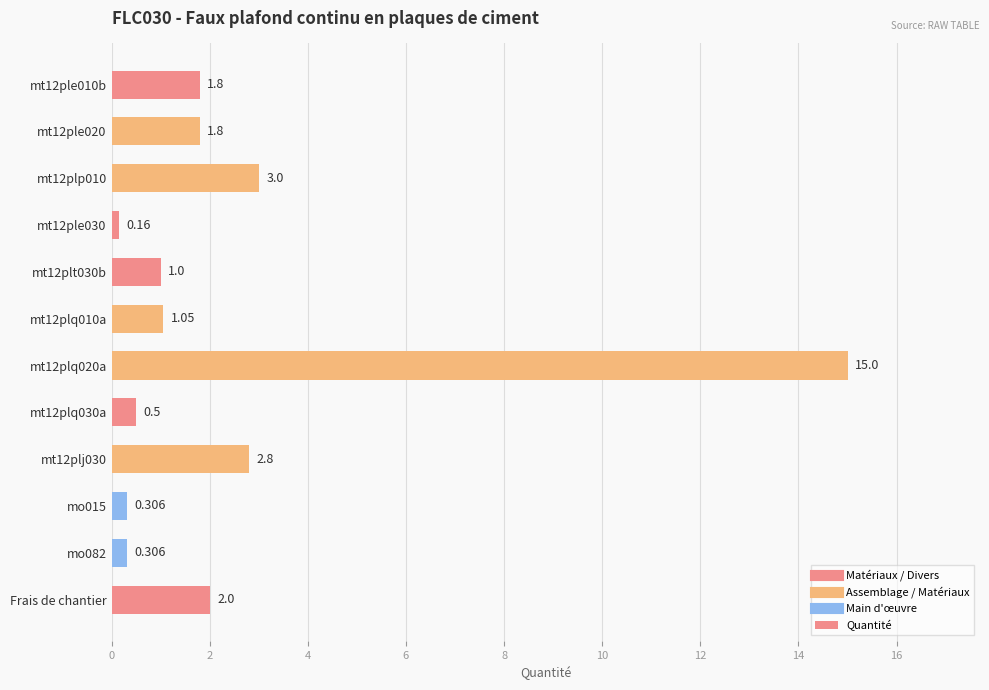

What is the minimum value shown in the chart?

0.2